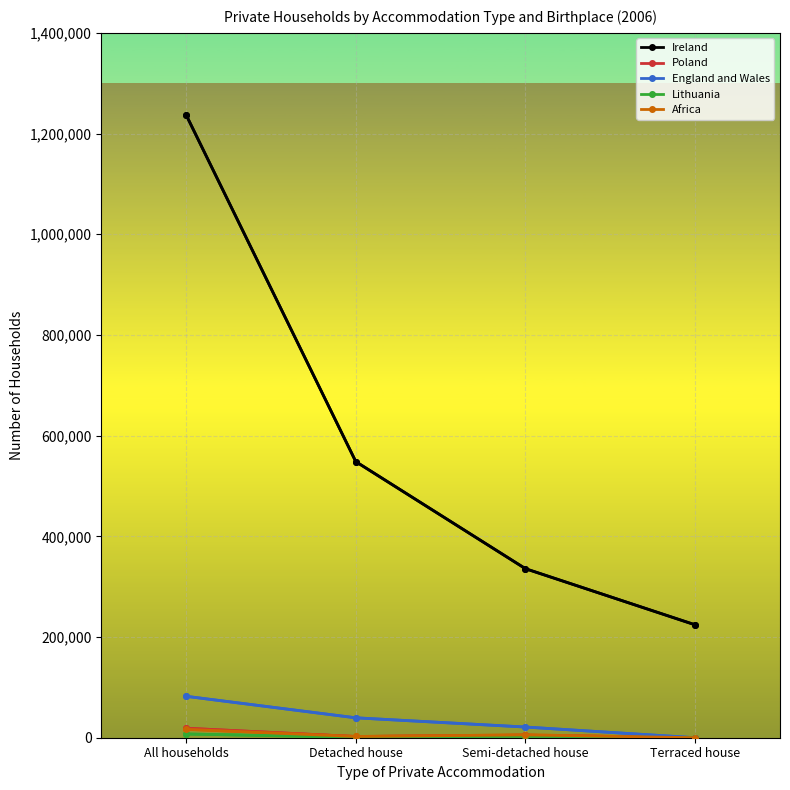

At which label does Ireland first exceed 548367?

All households